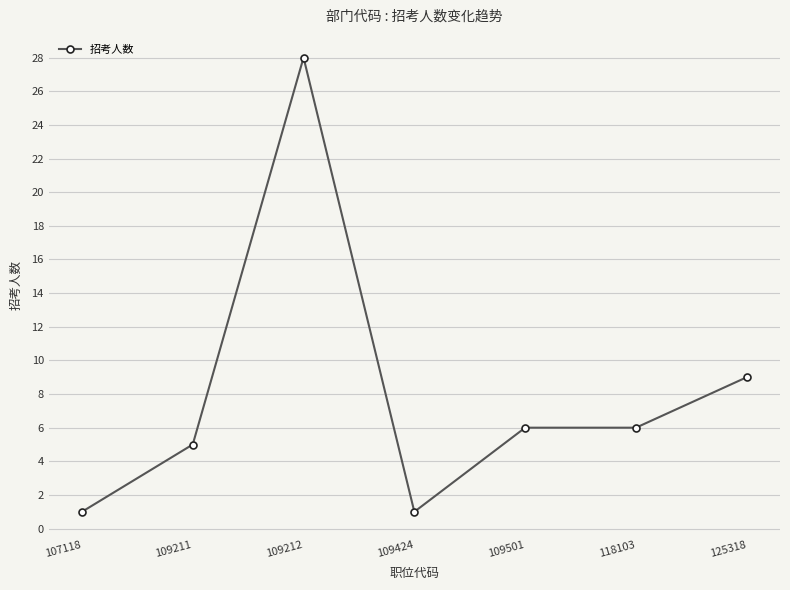

Read the value at 118103, to the nearest 5.

5